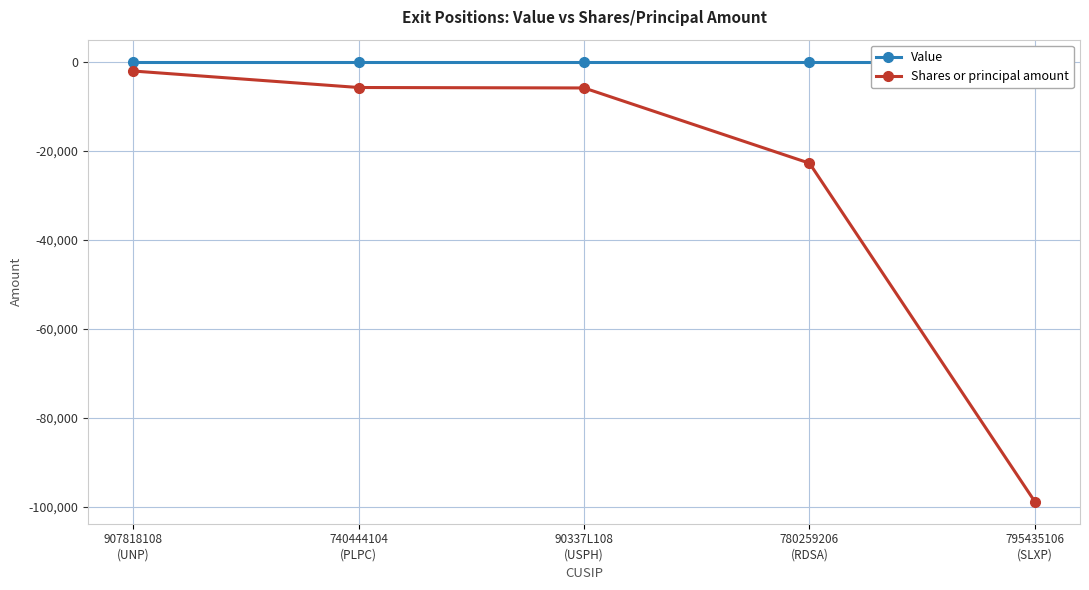

List the series in order of their peak value, lowest first.

Shares or principal amount, Value